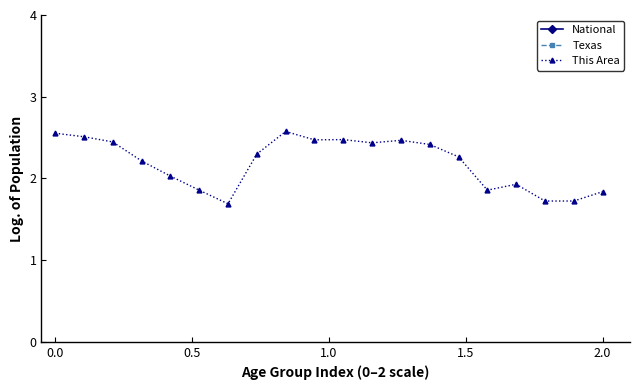

How many data points in This Area are above 2?

13